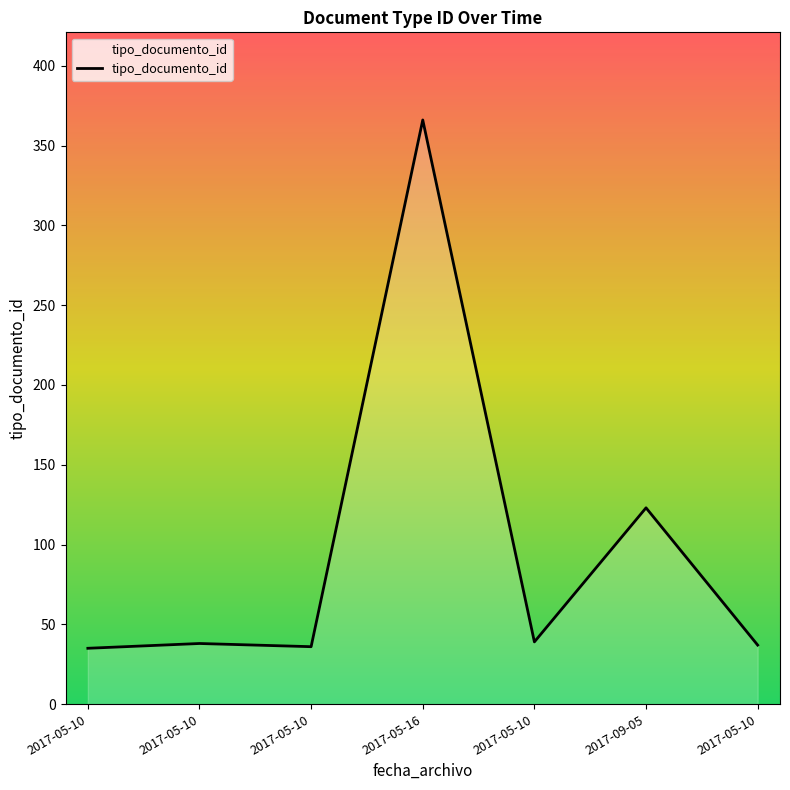

List the labels in order of value, smallest first.

2017-05-10, 2017-05-10, 2017-05-10, 2017-05-10, 2017-05-10, 2017-09-05, 2017-05-16